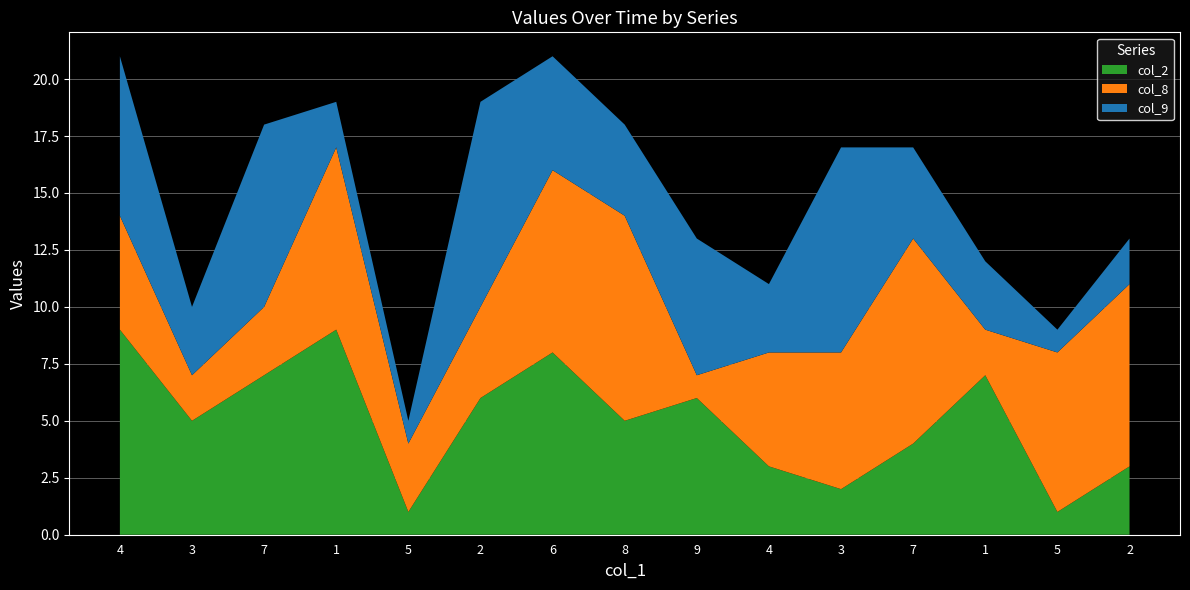

Reading left to right, list all the values displayed in this chart.

col_2: 9	5	7	9	1	6	8	5	6	3	2	4	7	1	3
col_8: 5	2	3	8	3	4	8	9	1	5	6	9	2	7	8
col_9: 7	3	8	2	1	9	5	4	6	3	9	4	3	1	2